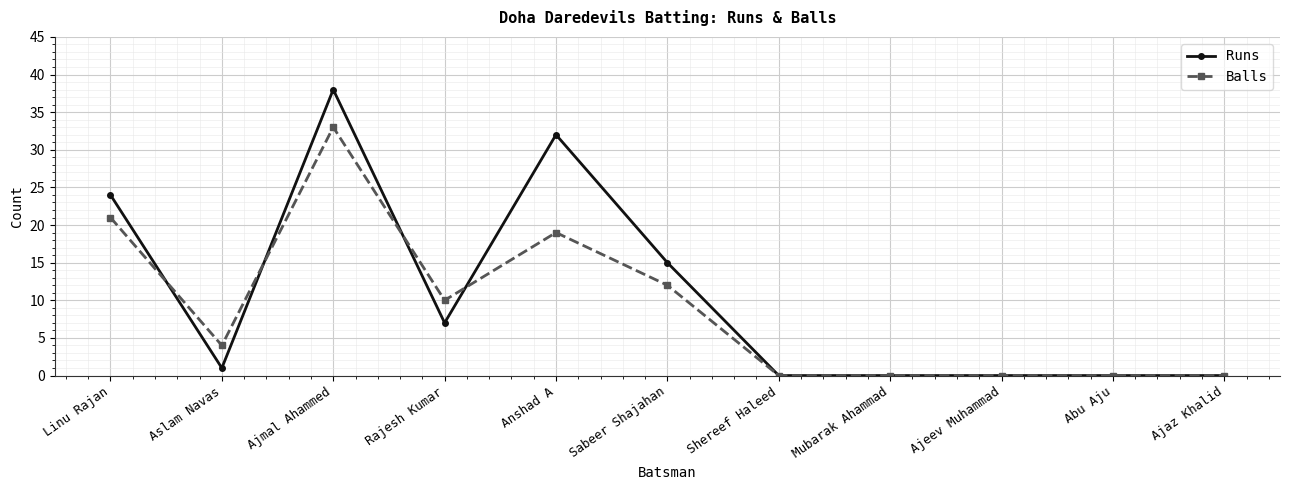

What are all the series names shown in the legend?

Runs, Balls